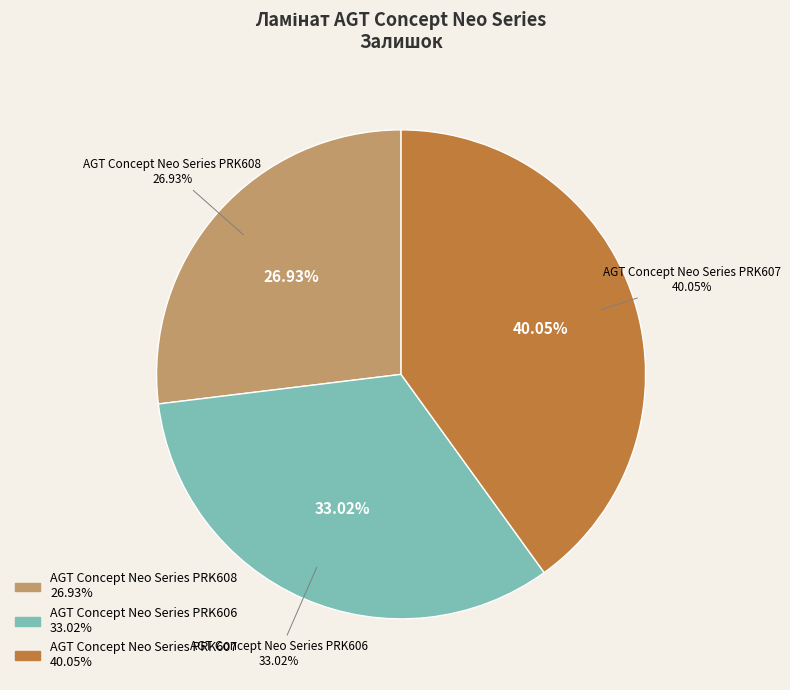

Count the number of slices in the pie.

3